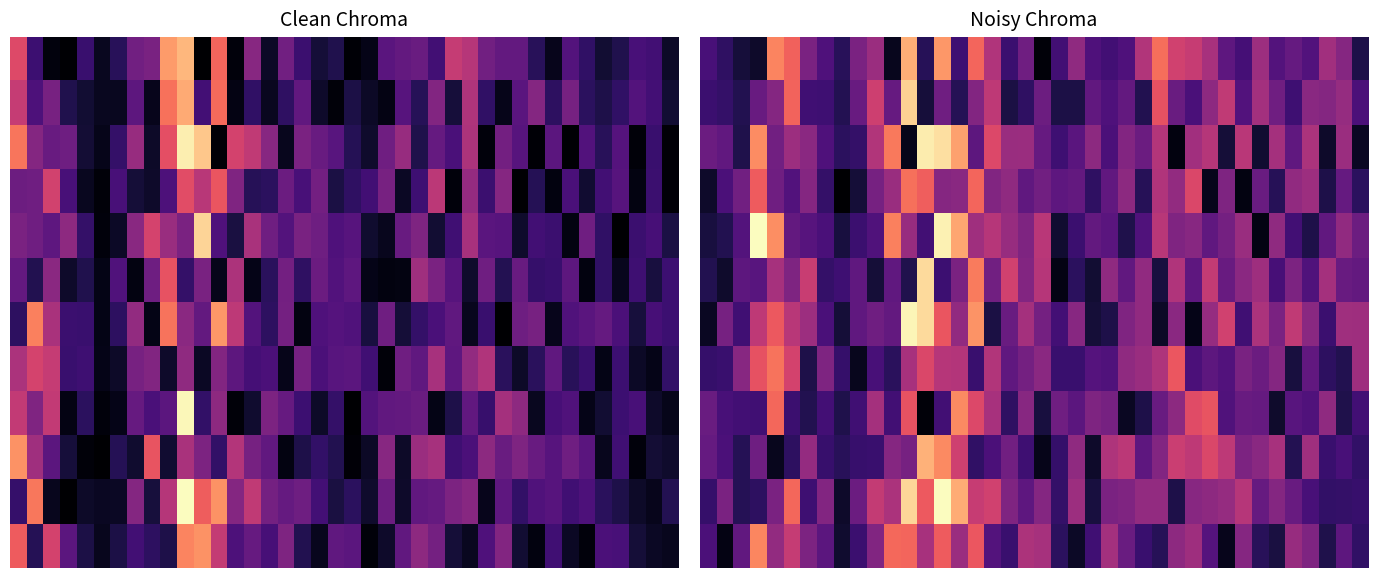

At how many categories does at least one series exceed 0?

40